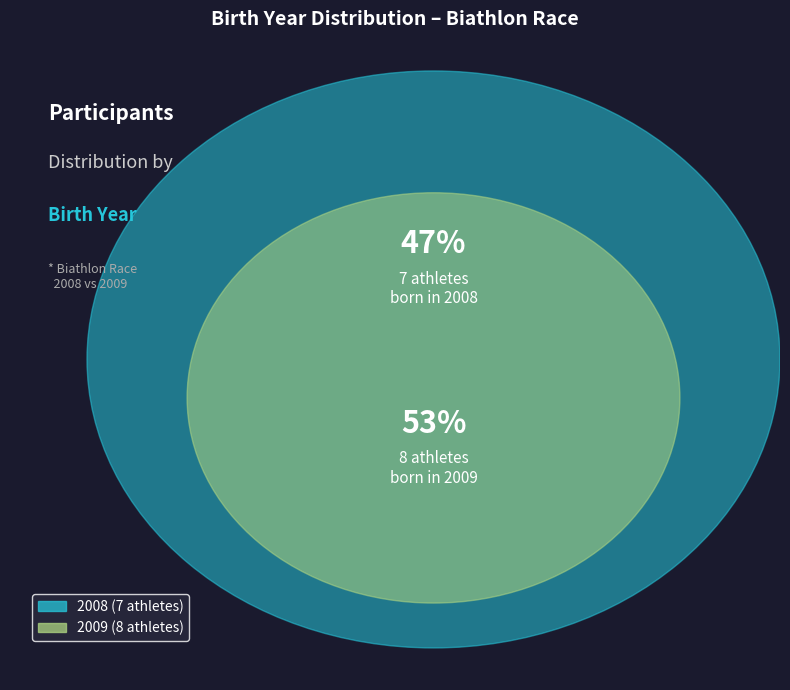

Is there any slice that represents more than half of the pie?

Yes